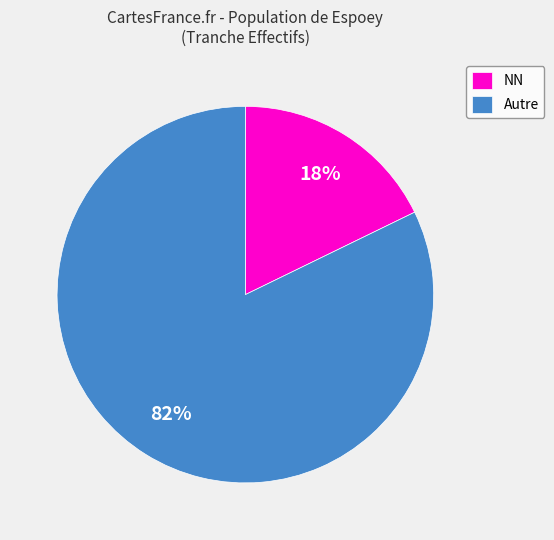

To the nearest percent, what percentage of the pie is NN?

18%